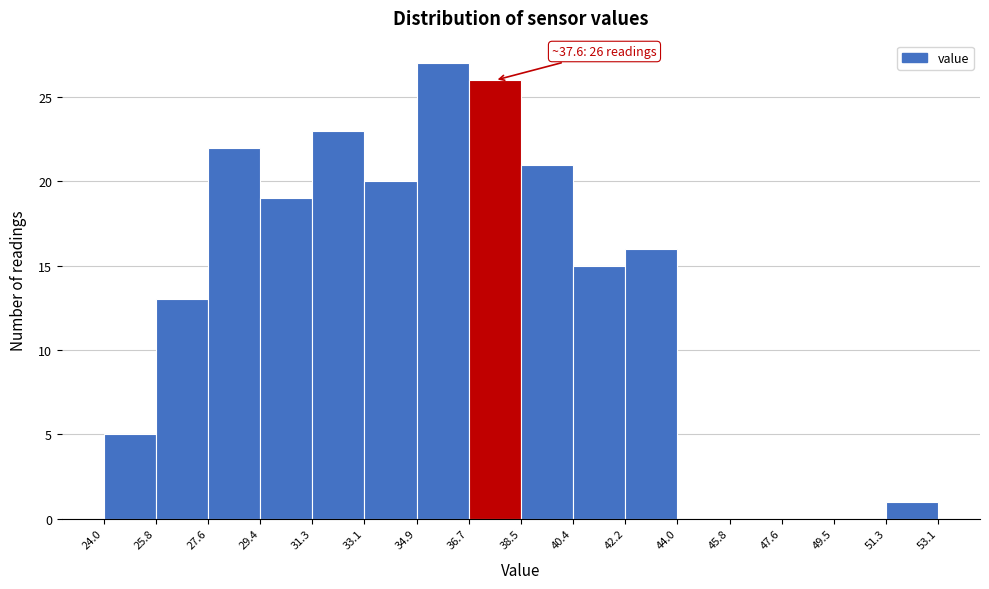

Which range on the x-axis has the tallest bar?

34.9 to 36.7